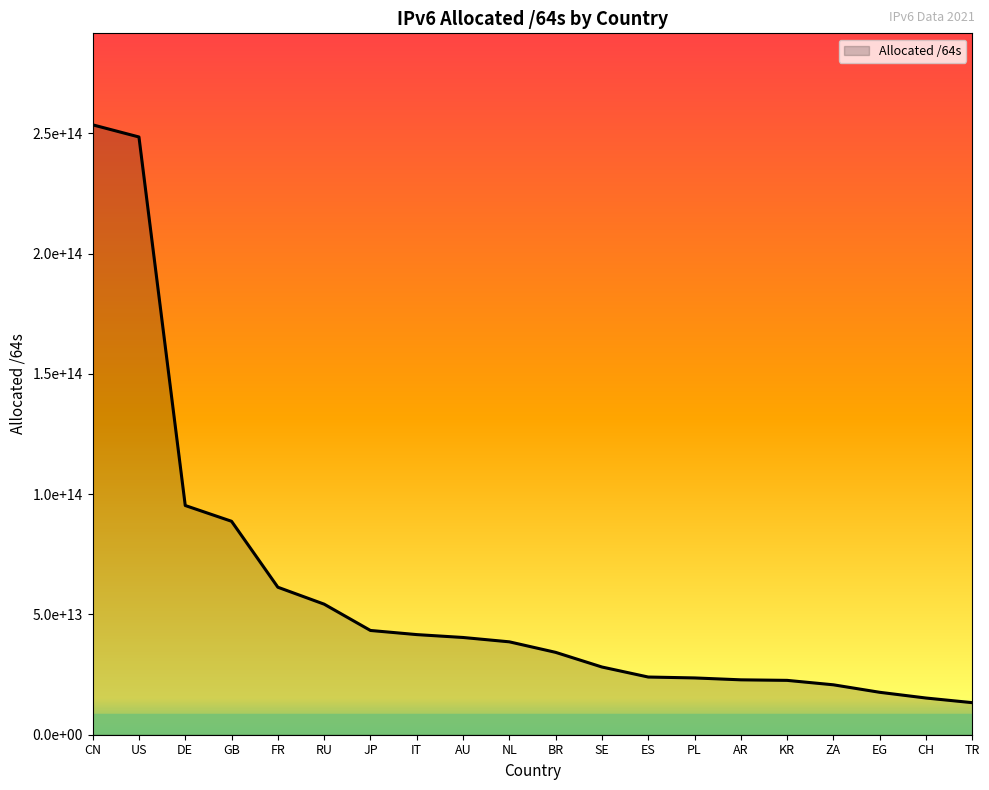

At which category does the chart reach its peak across all series?

CN